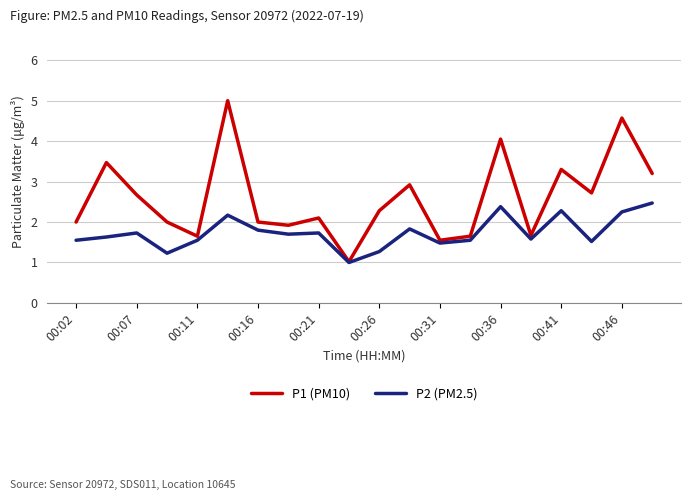

List the series in order of their overall mean, lowest first.

P2 (PM2.5), P1 (PM10)